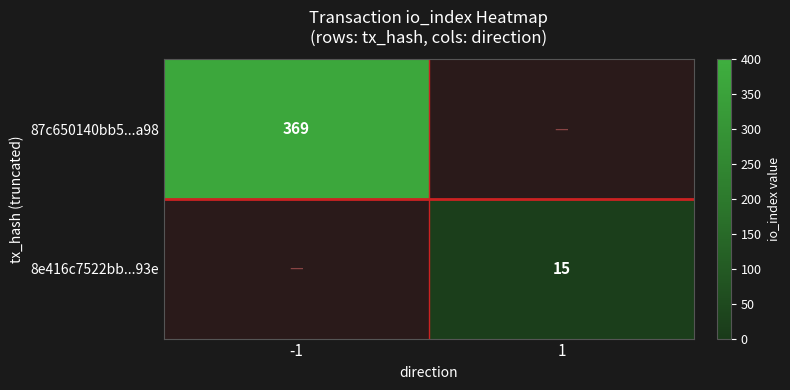

Between 1 and -1, which is larger?

-1